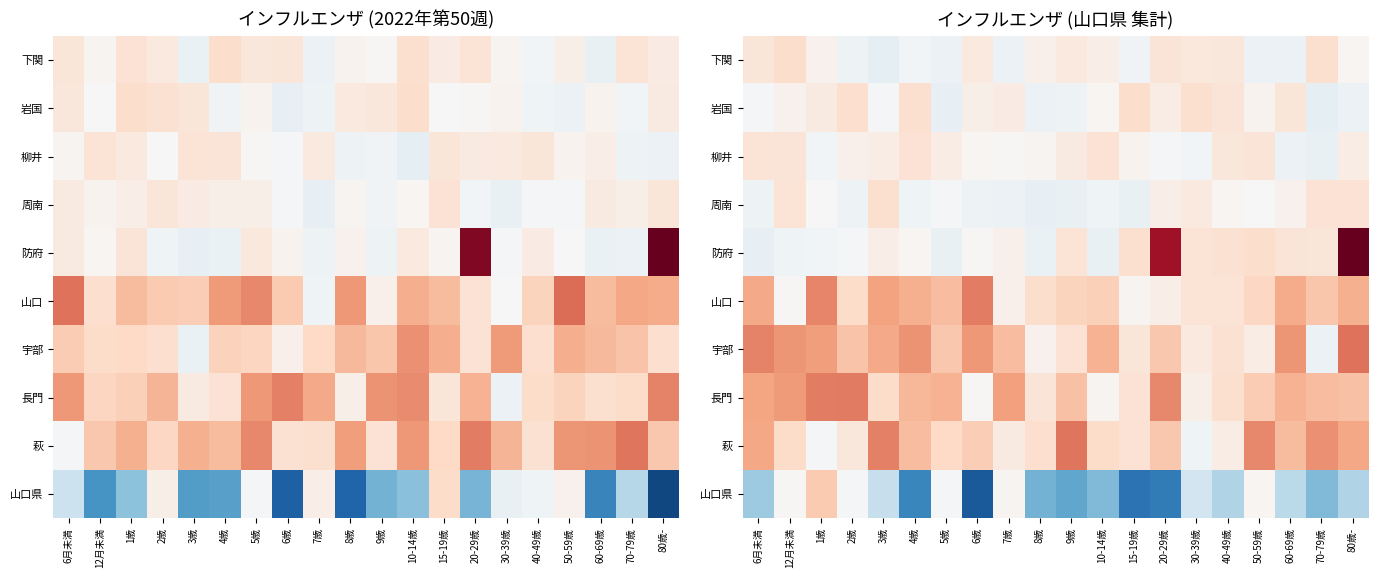

At how many categories does at least one series exceed 0?

20